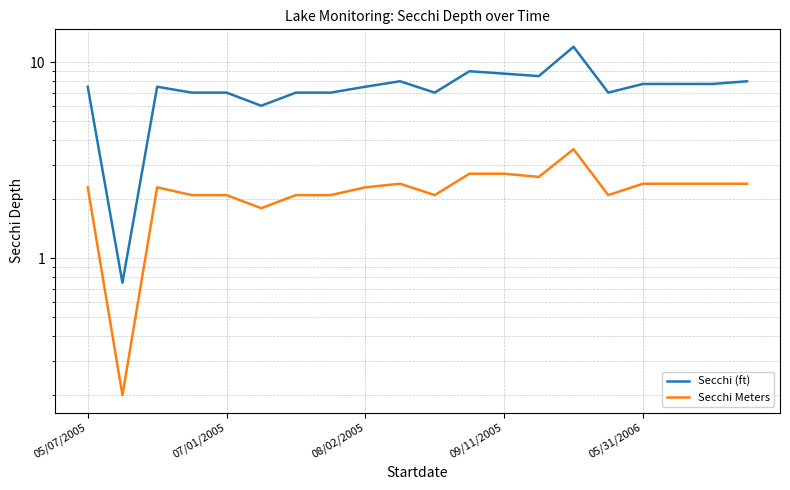

What is the approximate value of Secchi Meters at 13?

2.6